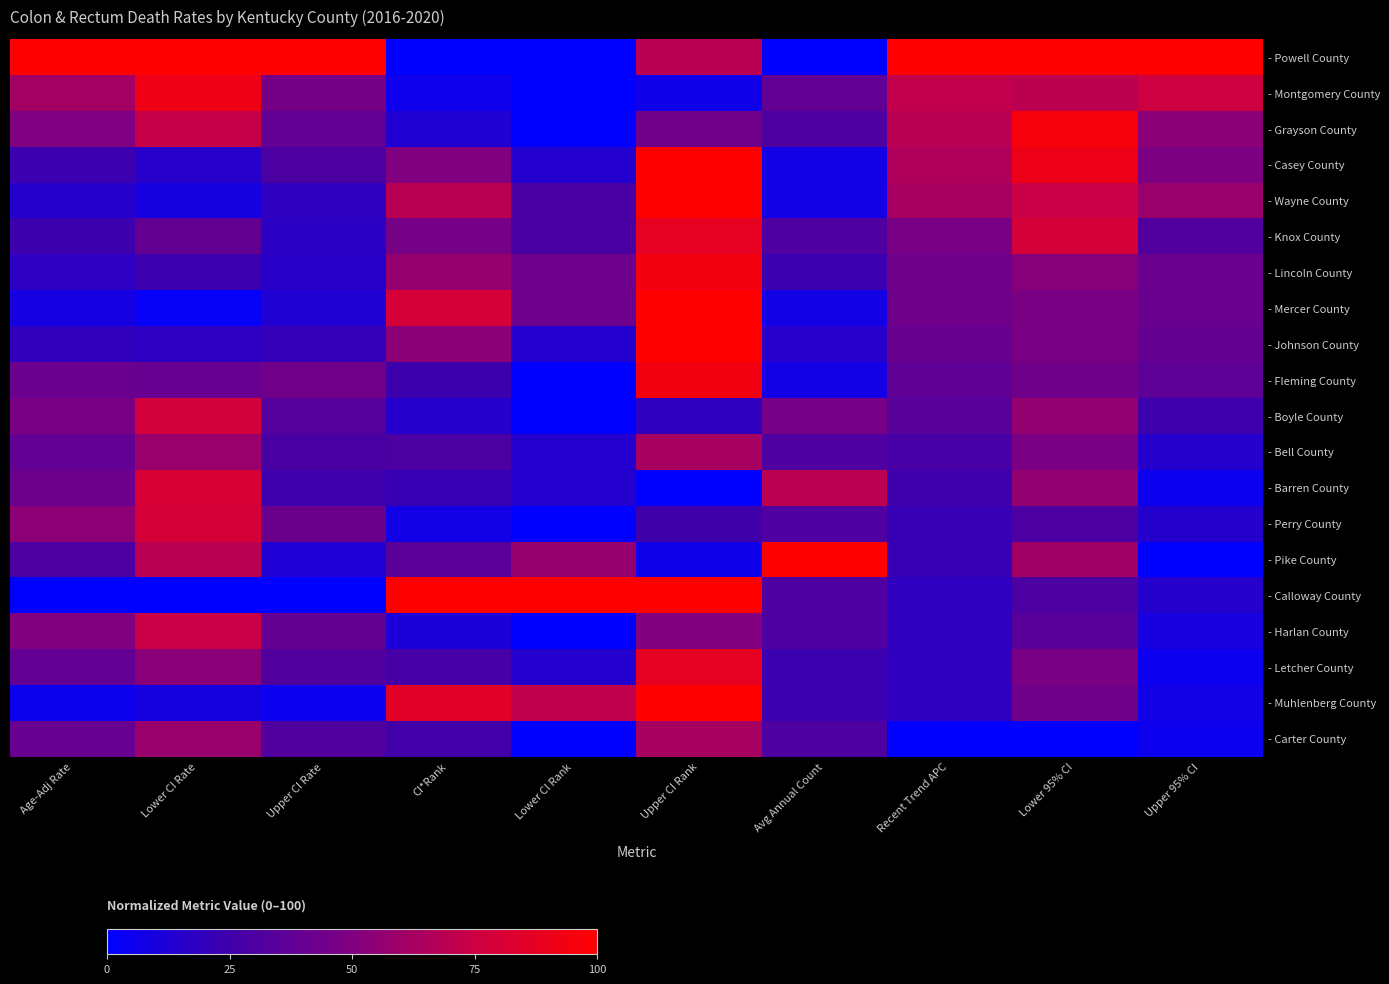

Reading left to right, transcribe all the data shown in this chart.

- Powell County: Age-Adj Rate=100.0	Lower CI Rate=100.0	Upper CI Rate=100.0	CI*Rank=0.0	Lower CI Rank=0.0	Upper CI Rank=68.8	Avg Annual Count=0.0	Recent Trend APC=100.0	Lower 95% CI=100.0	Upper 95% CI=100.0
- Montgomery County: Age-Adj Rate=61.6	Lower CI Rate=92.2	Upper CI Rate=46.0	CI*Rank=5.6	Lower CI Rank=0.0	Upper CI Rank=6.2	Avg Annual Count=38.5	Recent Trend APC=71.9	Lower 95% CI=69.6	Upper 95% CI=75.6
- Grayson County: Age-Adj Rate=49.7	Lower CI Rate=72.7	Upper CI Rate=38.4	CI*Rank=13.0	Lower CI Rank=0.0	Upper CI Rank=43.8	Avg Annual Count=30.8	Recent Trend APC=68.8	Lower 95% CI=95.7	Upper 95% CI=53.7
- Casey County: Age-Adj Rate=23.2	Lower CI Rate=15.6	Upper CI Rate=30.0	CI*Rank=50.0	Lower CI Rank=14.3	Upper CI Rank=100.0	Avg Annual Count=7.7	Recent Trend APC=65.6	Lower 95% CI=91.3	Upper 95% CI=48.8
- Wayne County: Age-Adj Rate=14.6	Lower CI Rate=9.1	Upper CI Rate=18.6	CI*Rank=68.5	Lower CI Rank=28.6	Upper CI Rank=100.0	Avg Annual Count=7.7	Recent Trend APC=62.5	Lower 95% CI=73.9	Upper 95% CI=58.5
- Knox County: Age-Adj Rate=23.8	Lower CI Rate=39.0	Upper CI Rate=17.5	CI*Rank=46.3	Lower CI Rank=28.6	Upper CI Rank=87.5	Avg Annual Count=30.8	Recent Trend APC=46.9	Lower 95% CI=78.3	Upper 95% CI=31.7
- Lincoln County: Age-Adj Rate=17.9	Lower CI Rate=23.4	Upper CI Rate=16.3	CI*Rank=57.4	Lower CI Rank=42.9	Upper CI Rank=93.8	Avg Annual Count=23.1	Recent Trend APC=43.7	Lower 95% CI=52.2	Upper 95% CI=41.5
- Mercer County: Age-Adj Rate=8.6	Lower CI Rate=2.6	Upper CI Rate=12.9	CI*Rank=79.6	Lower CI Rank=42.9	Upper CI Rank=100.0	Avg Annual Count=7.7	Recent Trend APC=43.7	Lower 95% CI=47.8	Upper 95% CI=41.5
- Johnson County: Age-Adj Rate=19.2	Lower CI Rate=18.2	Upper CI Rate=20.9	CI*Rank=53.7	Lower CI Rank=14.3	Upper CI Rank=100.0	Avg Annual Count=15.4	Recent Trend APC=40.6	Lower 95% CI=47.8	Upper 95% CI=39.0
- Fleming County: Age-Adj Rate=41.7	Lower CI Rate=40.3	Upper CI Rate=44.5	CI*Rank=24.1	Lower CI Rank=0.0	Upper CI Rank=93.8	Avg Annual Count=7.7	Recent Trend APC=37.5	Lower 95% CI=43.5	Upper 95% CI=36.6
- Boyle County: Age-Adj Rate=47.7	Lower CI Rate=77.9	Upper CI Rate=33.1	CI*Rank=14.8	Lower CI Rank=0.0	Upper CI Rank=18.8	Avg Annual Count=46.2	Recent Trend APC=34.4	Lower 95% CI=56.5	Upper 95% CI=24.4
- Bell County: Age-Adj Rate=38.4	Lower CI Rate=58.4	Upper CI Rate=28.9	CI*Rank=29.6	Lower CI Rank=14.3	Upper CI Rank=62.5	Avg Annual Count=30.8	Recent Trend APC=28.1	Lower 95% CI=47.8	Upper 95% CI=14.6
- Barren County: Age-Adj Rate=42.4	Lower CI Rate=80.5	Upper CI Rate=24.3	CI*Rank=22.2	Lower CI Rank=14.3	Upper CI Rank=0.0	Avg Annual Count=69.2	Recent Trend APC=25.0	Lower 95% CI=56.5	Upper 95% CI=4.9
- Perry County: Age-Adj Rate=54.3	Lower CI Rate=79.2	Upper CI Rate=41.8	CI*Rank=7.4	Lower CI Rank=0.0	Upper CI Rank=25.0	Avg Annual Count=30.8	Recent Trend APC=21.9	Lower 95% CI=30.4	Upper 95% CI=14.6
- Pike County: Age-Adj Rate=30.5	Lower CI Rate=68.8	Upper CI Rate=12.5	CI*Rank=35.2	Lower CI Rank=57.1	Upper CI Rank=6.2	Avg Annual Count=100.0	Recent Trend APC=21.9	Lower 95% CI=60.9	Upper 95% CI=0.0
- Calloway County: Age-Adj Rate=0.0	Lower CI Rate=0.0	Upper CI Rate=0.0	CI*Rank=100.0	Lower CI Rank=100.0	Upper CI Rank=100.0	Avg Annual Count=30.8	Recent Trend APC=18.7	Lower 95% CI=30.4	Upper 95% CI=14.6
- Harlan County: Age-Adj Rate=50.3	Lower CI Rate=74.0	Upper CI Rate=38.8	CI*Rank=11.1	Lower CI Rank=0.0	Upper CI Rank=50.0	Avg Annual Count=30.8	Recent Trend APC=18.7	Lower 95% CI=34.8	Upper 95% CI=9.8
- Letcher County: Age-Adj Rate=38.4	Lower CI Rate=53.2	Upper CI Rate=31.9	CI*Rank=27.8	Lower CI Rank=14.3	Upper CI Rank=87.5	Avg Annual Count=23.1	Recent Trend APC=18.7	Lower 95% CI=47.8	Upper 95% CI=4.9
- Muhlenberg County: Age-Adj Rate=5.3	Lower CI Rate=9.1	Upper CI Rate=4.6	CI*Rank=85.2	Lower CI Rank=71.4	Upper CI Rank=100.0	Avg Annual Count=23.1	Recent Trend APC=18.7	Lower 95% CI=43.5	Upper 95% CI=7.3
- Carter County: Age-Adj Rate=40.4	Lower CI Rate=58.4	Upper CI Rate=31.9	CI*Rank=25.9	Lower CI Rank=0.0	Upper CI Rank=62.5	Avg Annual Count=30.8	Recent Trend APC=0.0	Lower 95% CI=0.0	Upper 95% CI=4.9